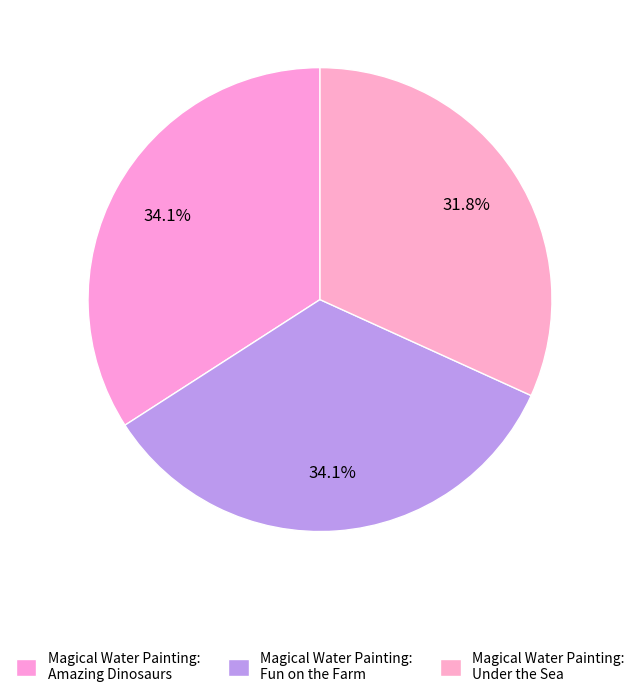

What percentage do Magical Water Painting: Under the Sea and Magical Water Painting: Fun on the Farm together represent?

65.9%